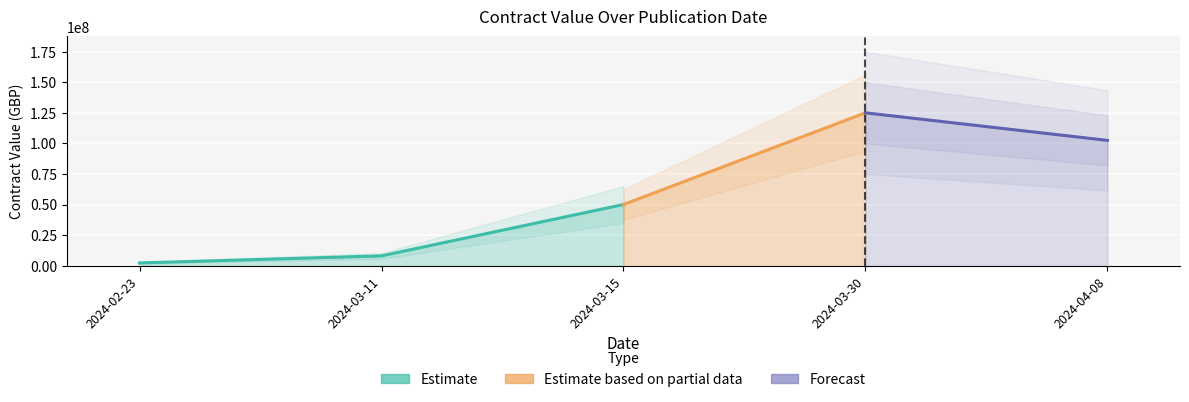

The value at 2024-03-11 is 10413443. True or false?

False